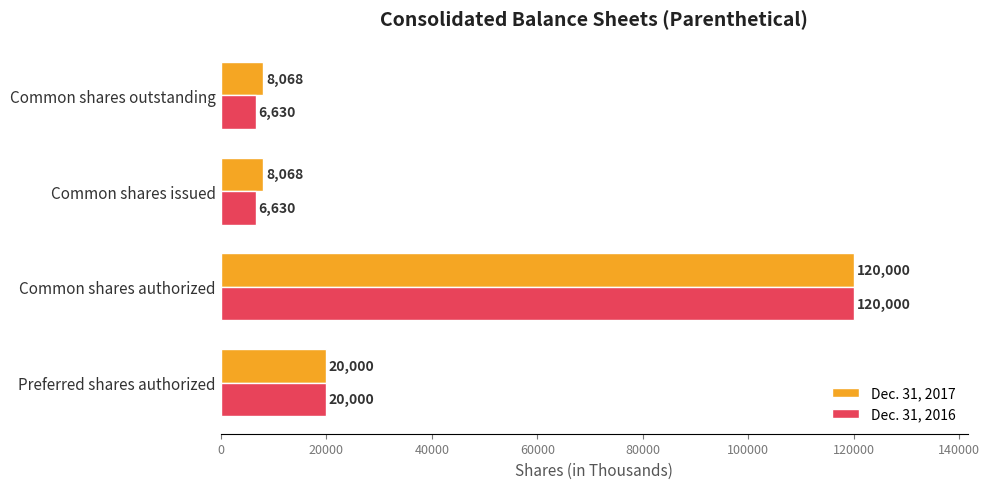

What is the difference between the maximum and minimum values in the Dec. 31, 2017 series?

111932